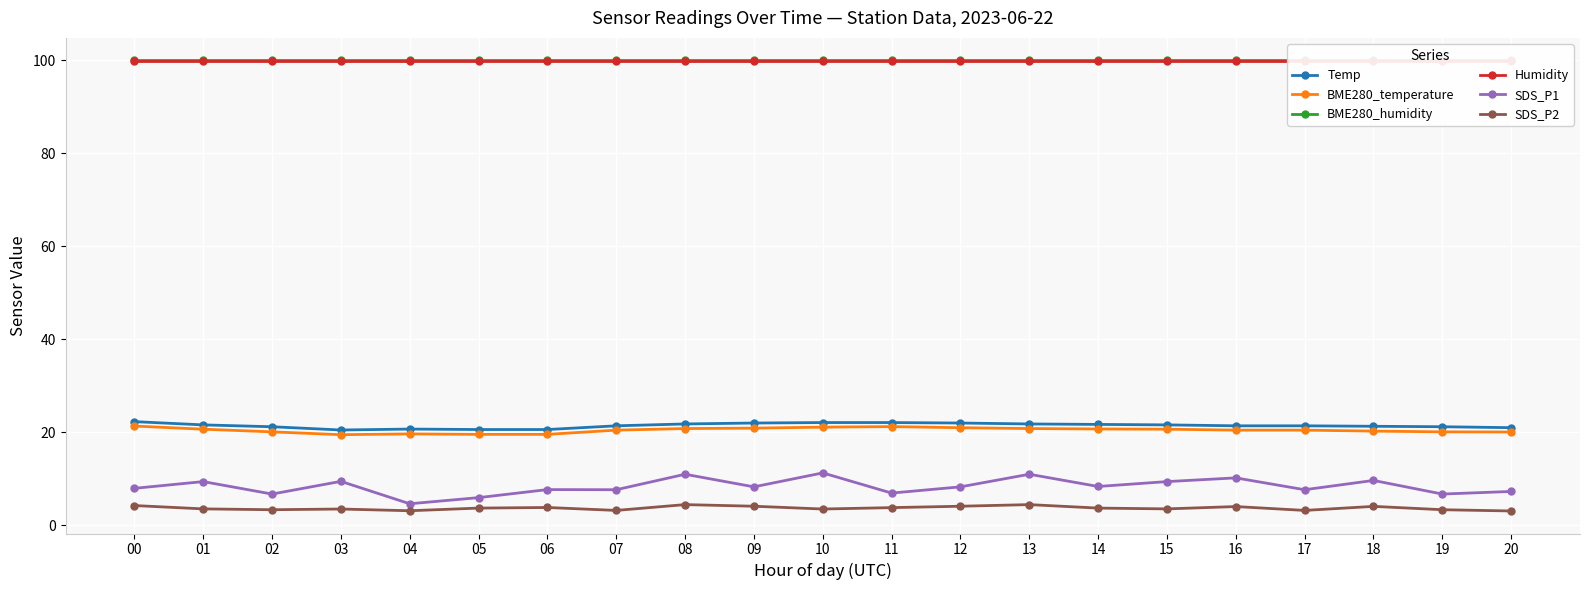

Which series has the largest total across all categories?

BME280_humidity